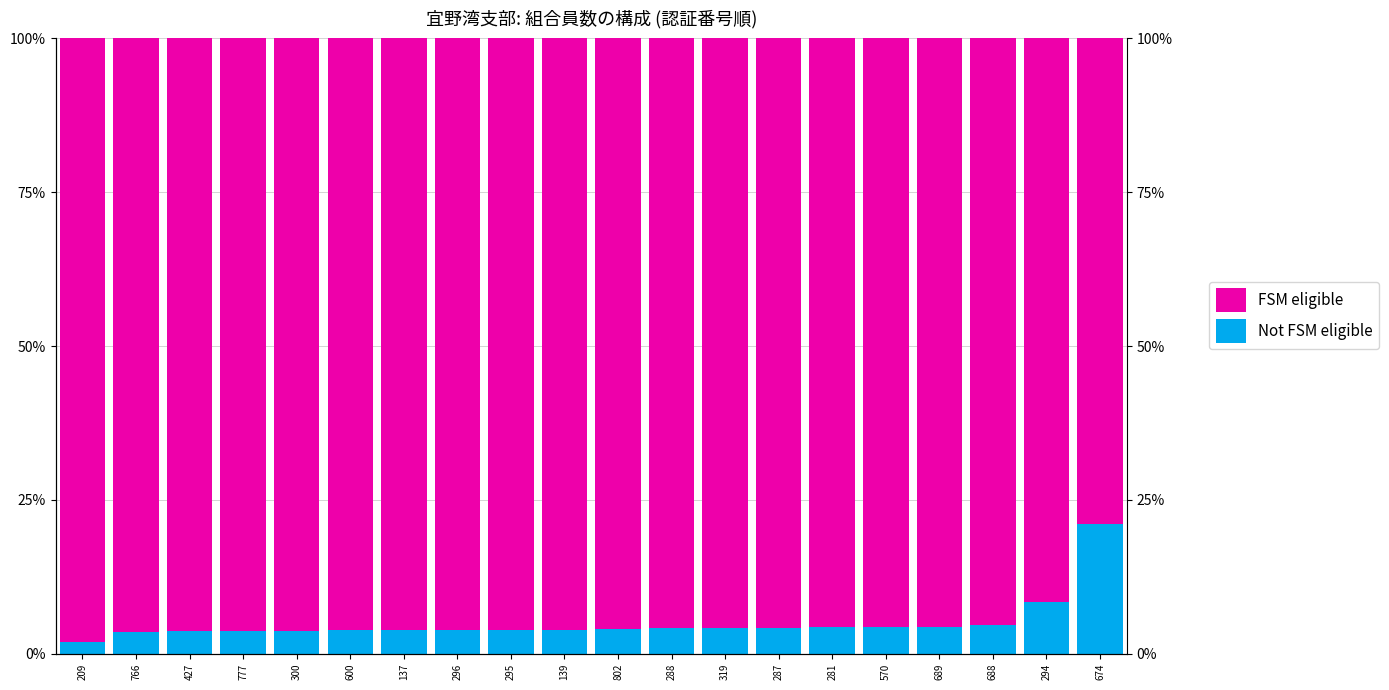

Rank the series by their maximum value, from lowest to highest.

Not FSM eligible, FSM eligible